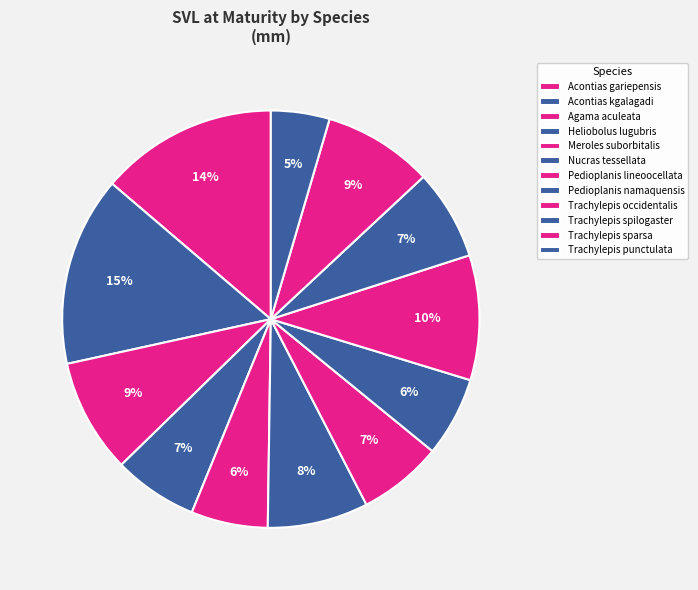

To the nearest percent, what percentage of the pie is Trachylepis spilogaster?

7%